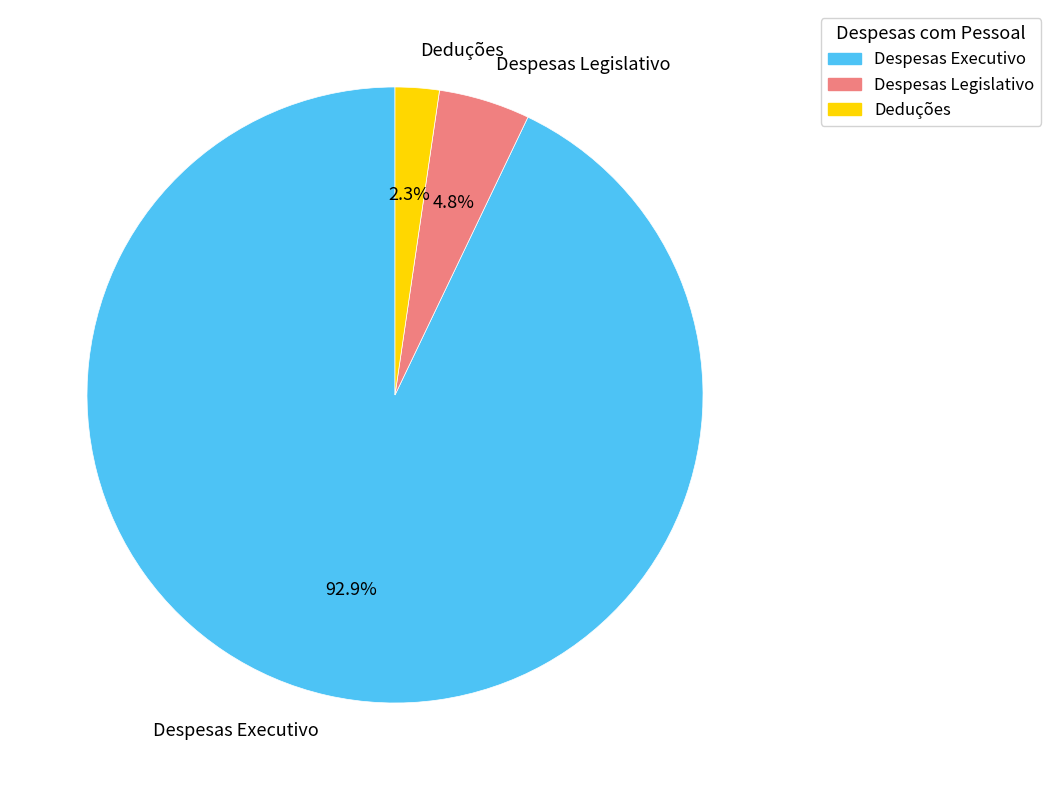

Approximately how many times larger is the value at Deduções compared to Despesas Legislativo?

0.5